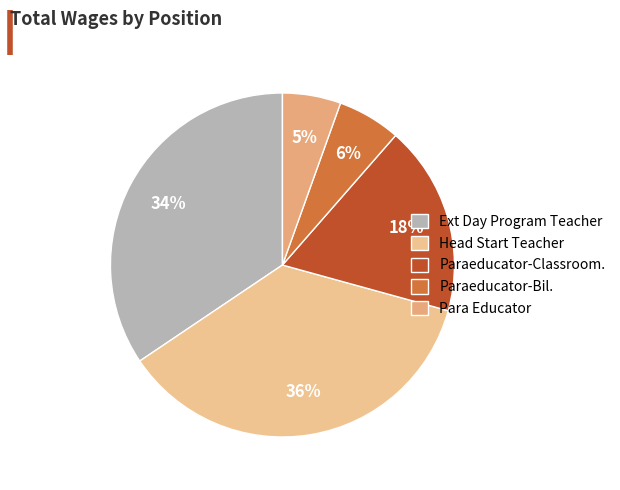

To the nearest percent, what is the combined percentage of Paraeducator-Classroom. and Ext Day Program Teacher?

52%